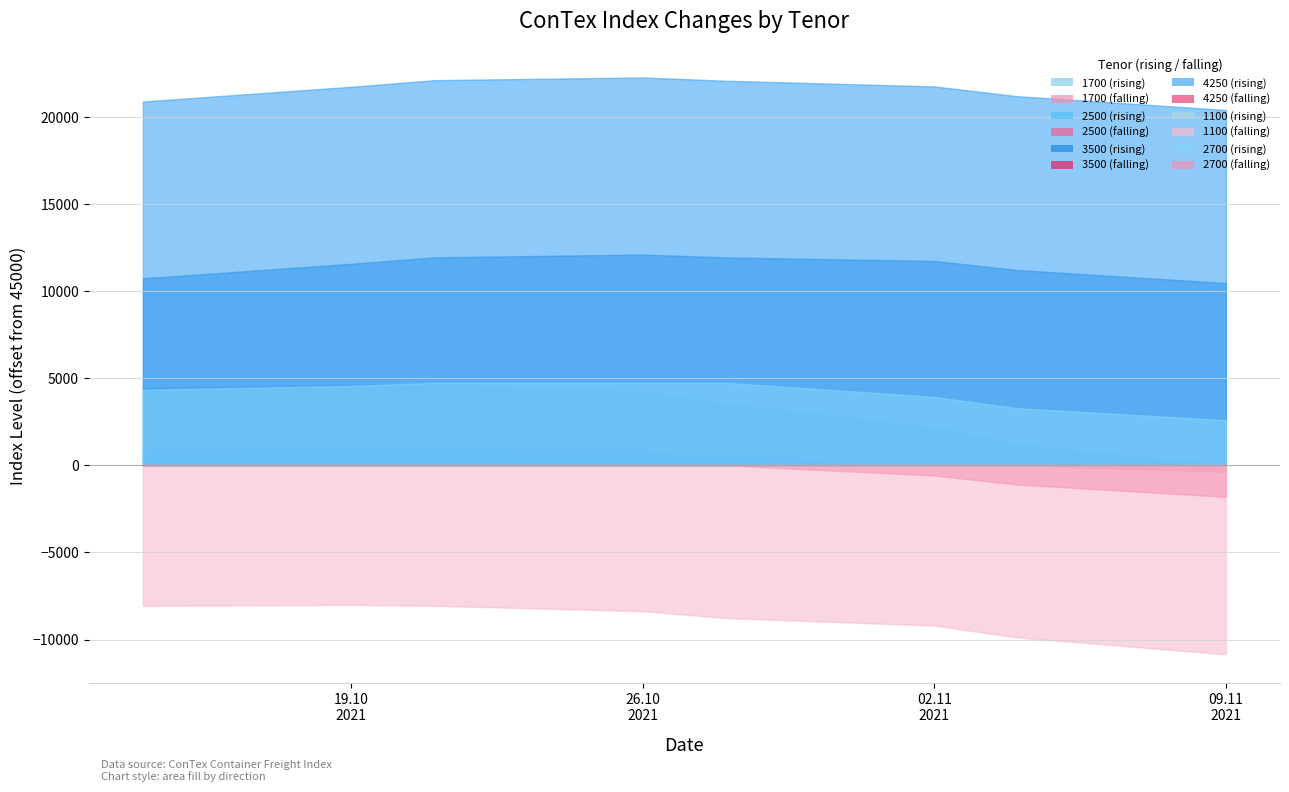

At which category does the chart reach its peak across all series?

26.10.2021